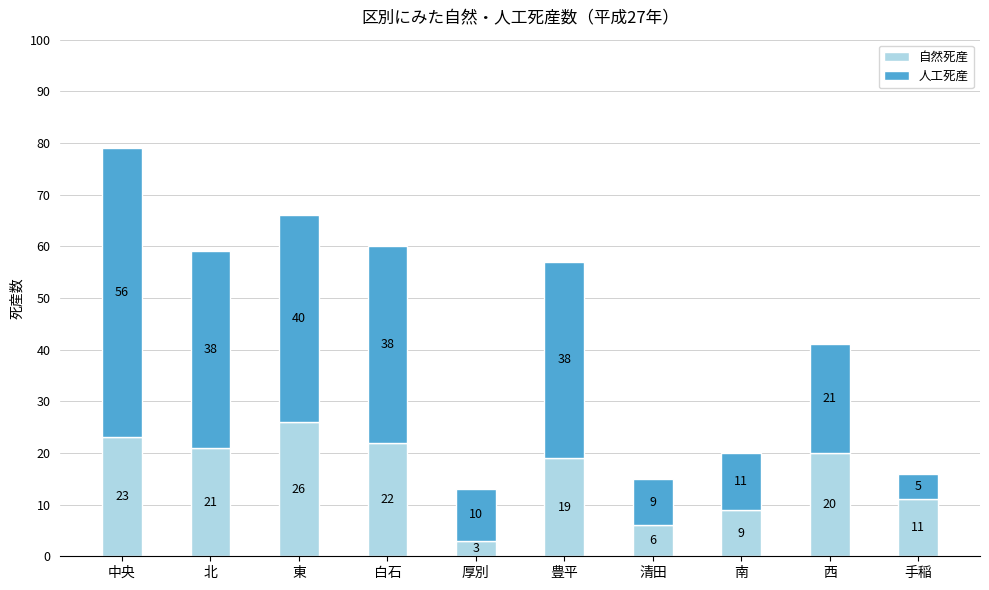

The value of 自然死産 at 白石 is 22. True or false?

True